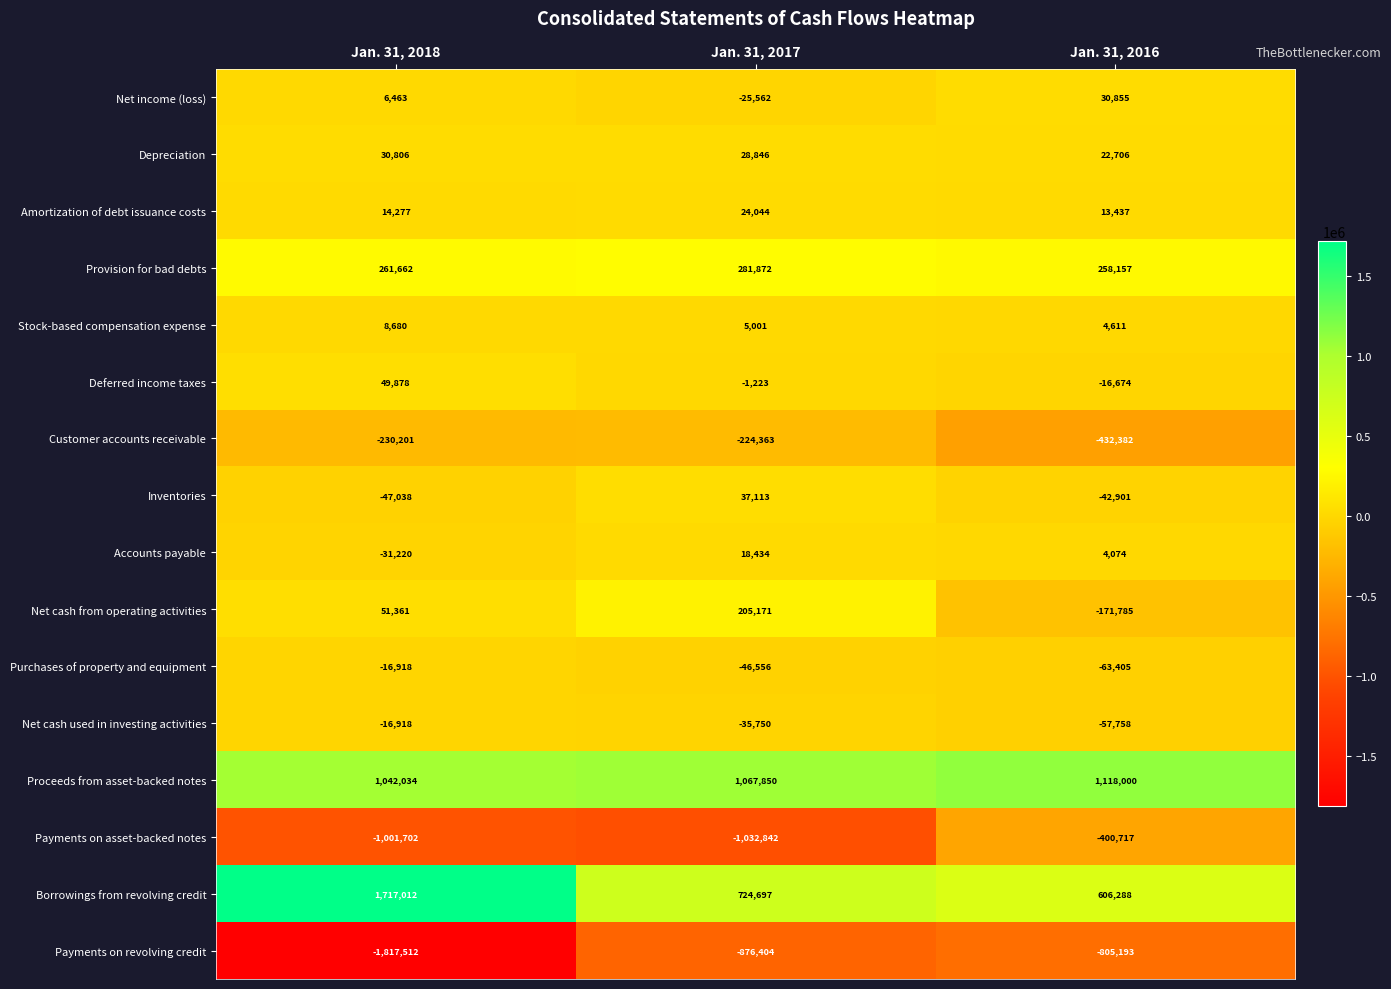

What is the maximum value shown in the chart?

1717012